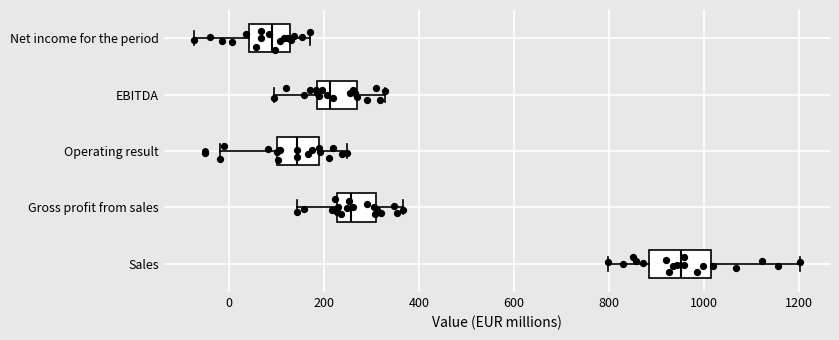

Reading bottom to top, read every box against the x-axis: the position of its median line, the range the box covers, and the ends of its whiskers. The values are not printed on the chart, so give them approximately, as read against the axis.

Sales: median 960, box 880 to 1020, whiskers 800 to 1200
Gross profit from sales: median 260, box 220 to 300, whiskers 140 to 360
Operating result: median 140, box 100 to 180, whiskers -20 to 240
EBITDA: median 220, box 180 to 260, whiskers 100 to 320
Net income for the period: median 80, box 40 to 120, whiskers -80 to 180